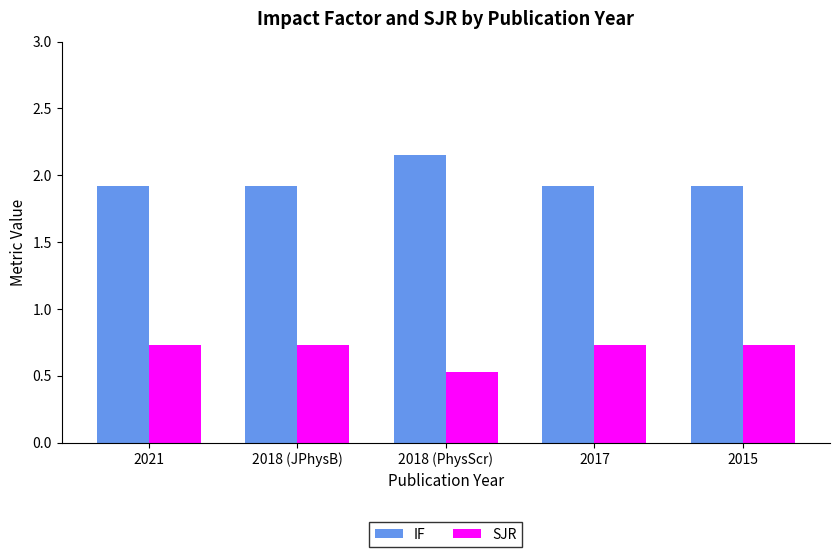

The value of IF at 2018 (JPhysB) is 3.3. True or false?

False